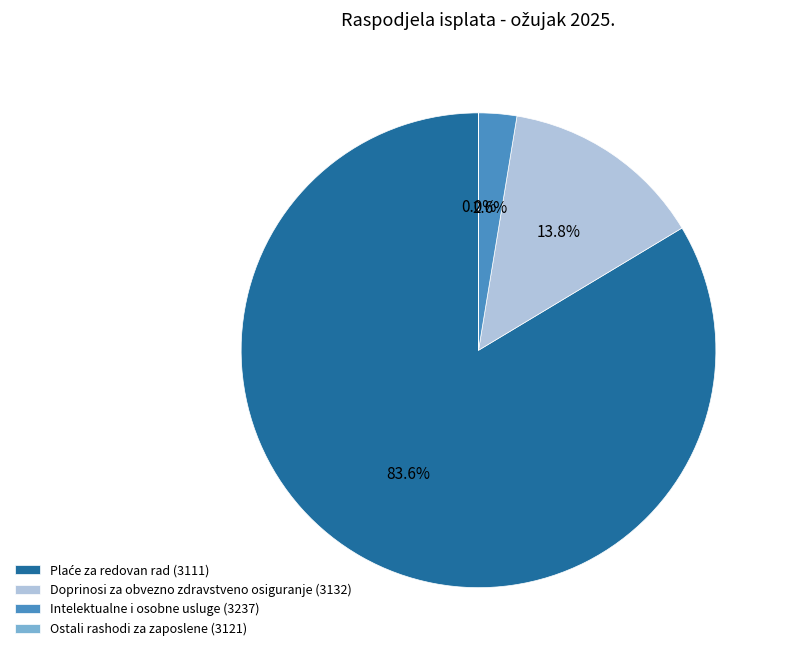

To the nearest percent, what portion does Plaće za redovan rad (3111) represent?

84%